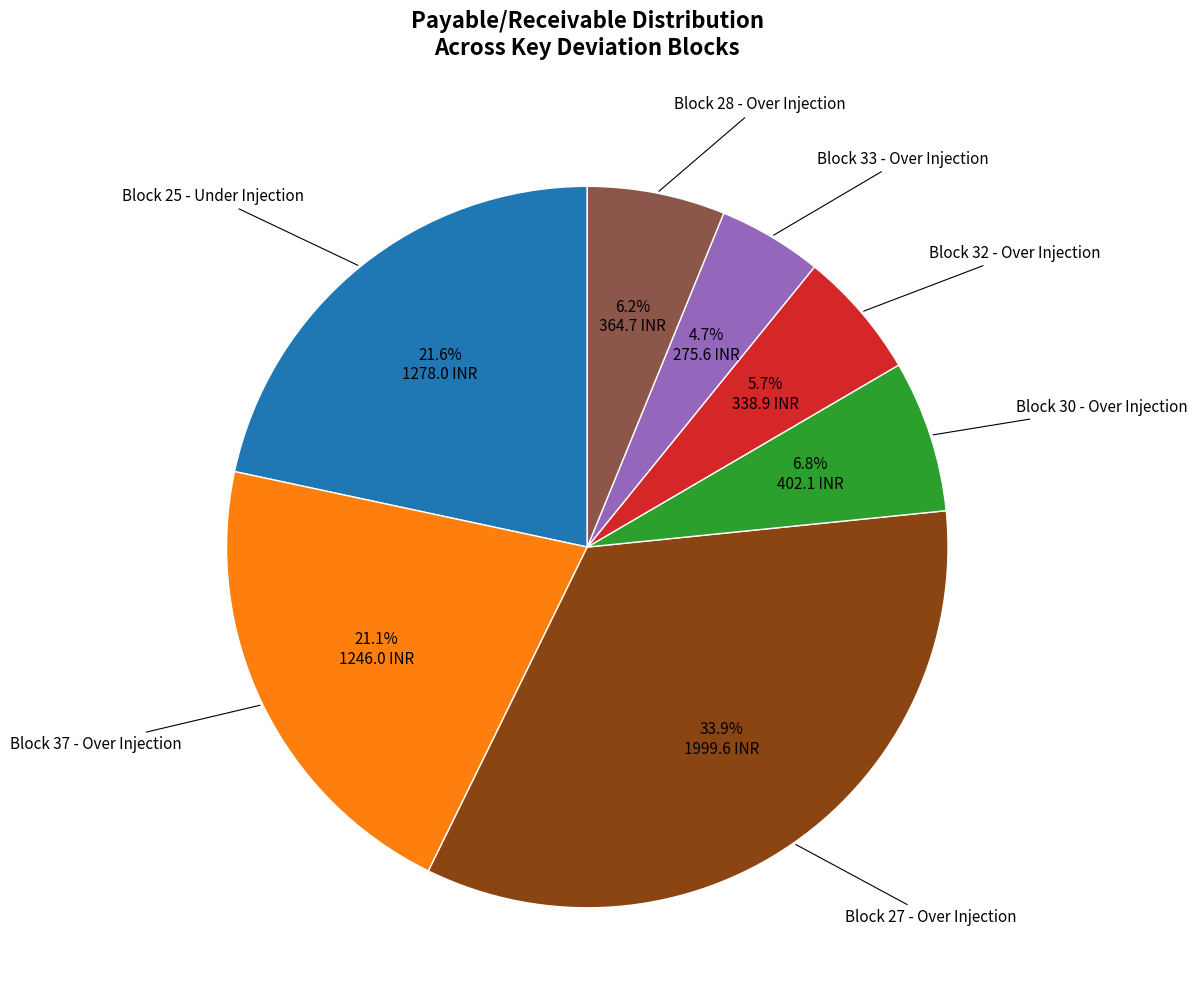

Is there a majority slice in this chart?

No